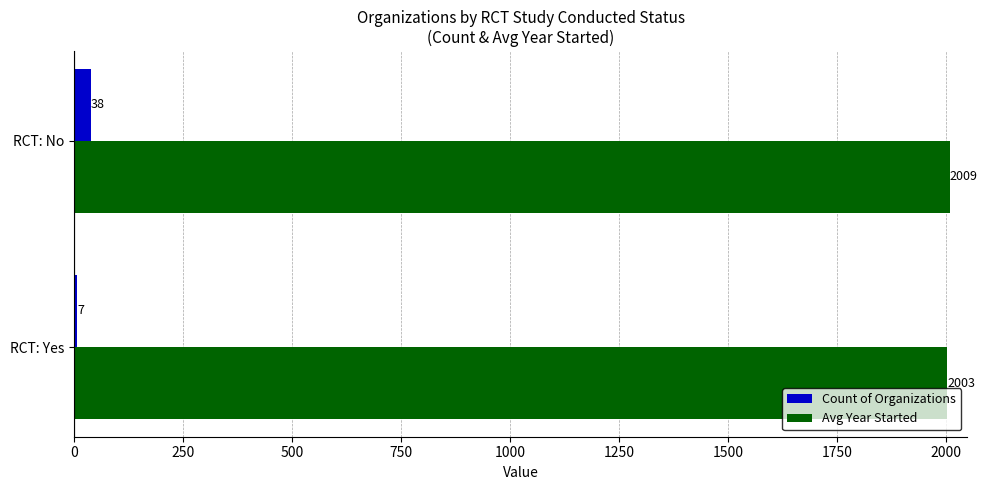

Which series has the largest total across all categories?

Avg Year Started